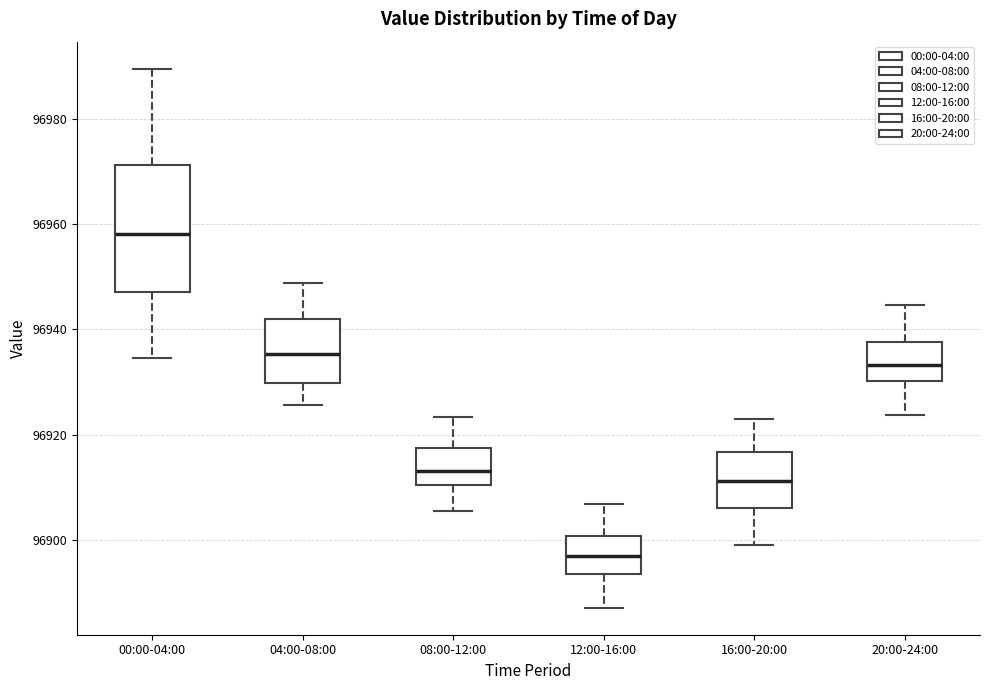

Which box's median line is the highest?

00:00-04:00